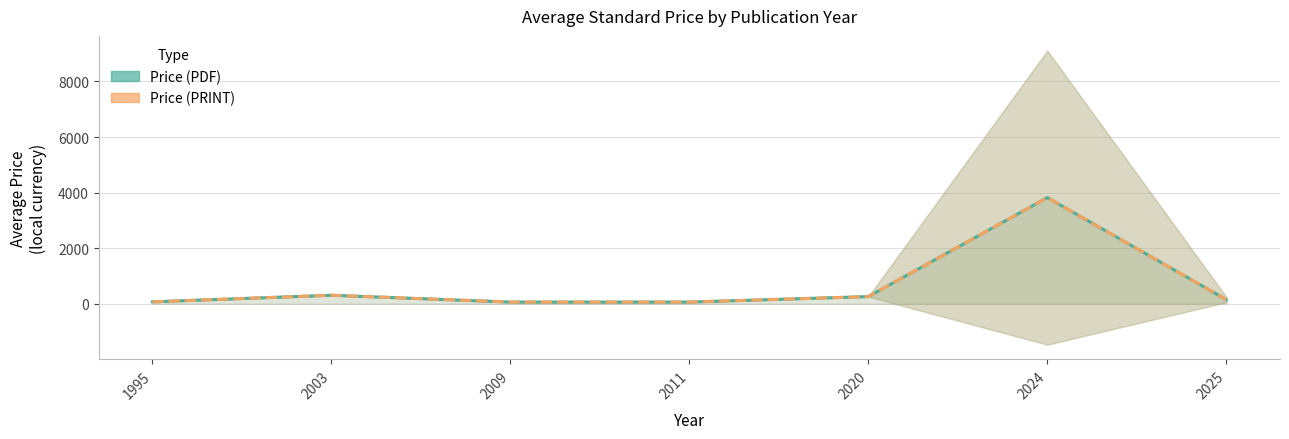

Which series changed the most between 2011 and 2024?

Price (PDF)